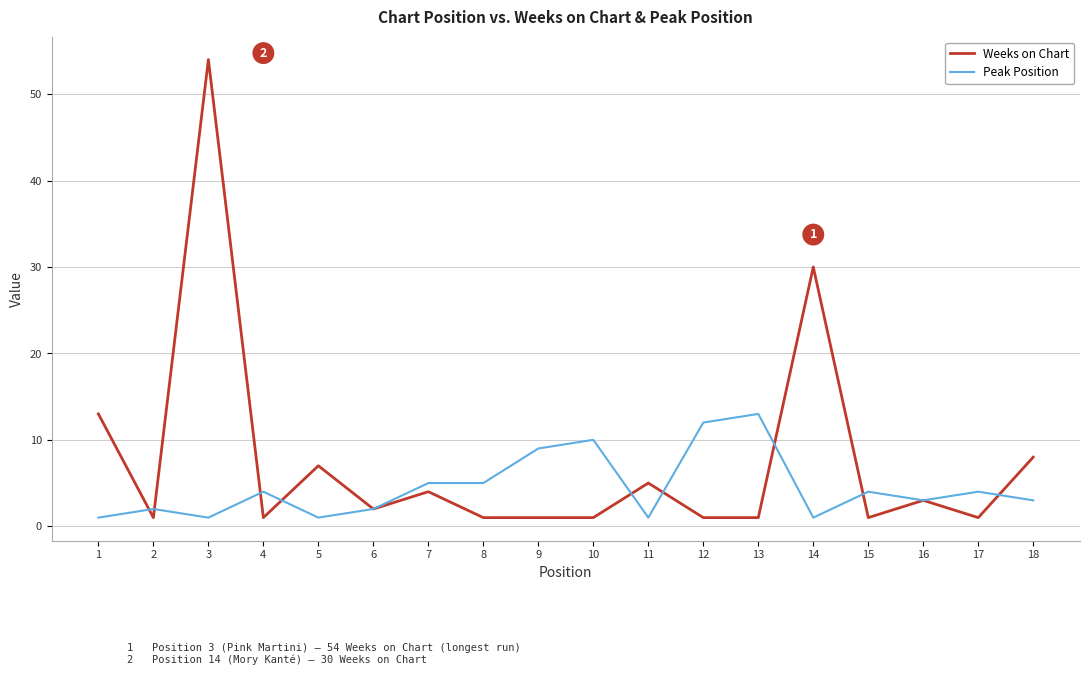

What is the total value across all series at 7?

9